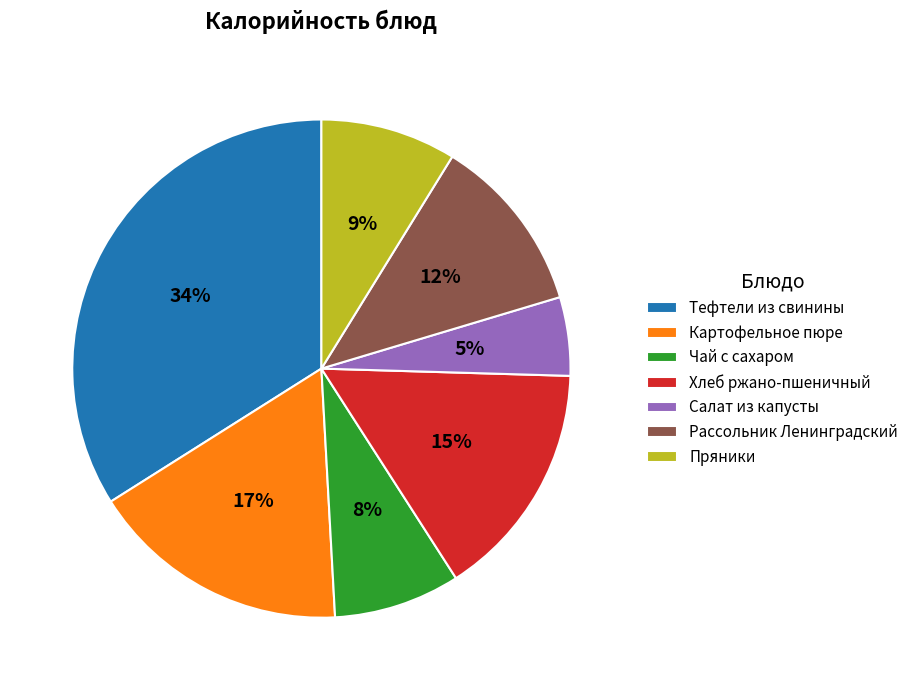

Combined, do Пряники and Чай с сахаром account for over 50%?

No